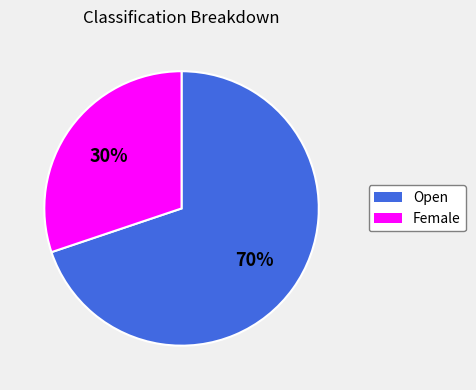

Count the number of slices in the pie.

2